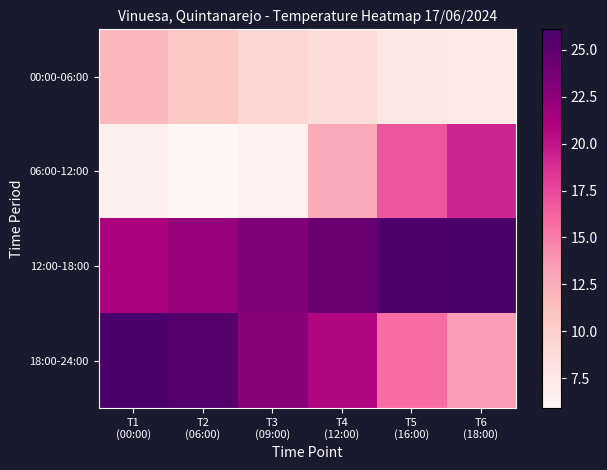

Reading left to right, list all the values displayed in this chart.

00:00-06:00: T1
(00:00)=11.8	T2
(06:00)=10.6	T3
(09:00)=9.3	T4
(12:00)=8.7	T5
(16:00)=7.7	T6
(18:00)=7.3
06:00-12:00: T1
(00:00)=6.6	T2
(06:00)=5.9	T3
(09:00)=6.5	T4
(12:00)=12.7	T5
(16:00)=16.9	T6
(18:00)=19.3
12:00-18:00: T1
(00:00)=21.1	T2
(06:00)=22.2	T3
(09:00)=23.2	T4
(12:00)=24.3	T5
(16:00)=25.8	T6
(18:00)=26.1
18:00-24:00: T1
(00:00)=26.0	T2
(06:00)=25.4	T3
(09:00)=22.8	T4
(12:00)=20.8	T5
(16:00)=15.8	T6
(18:00)=13.5